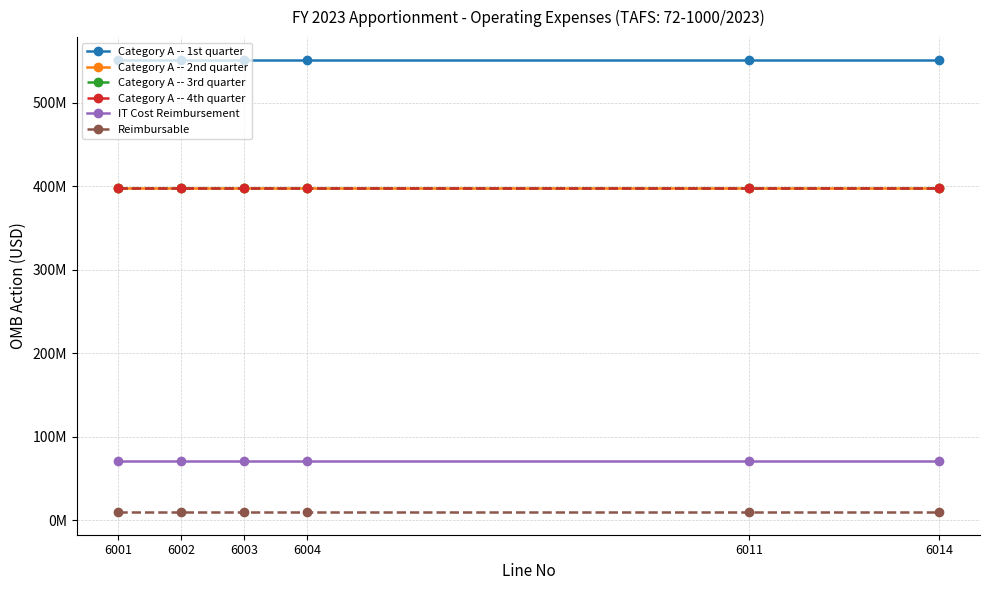

Is this an area chart (filled region under the line)?

No